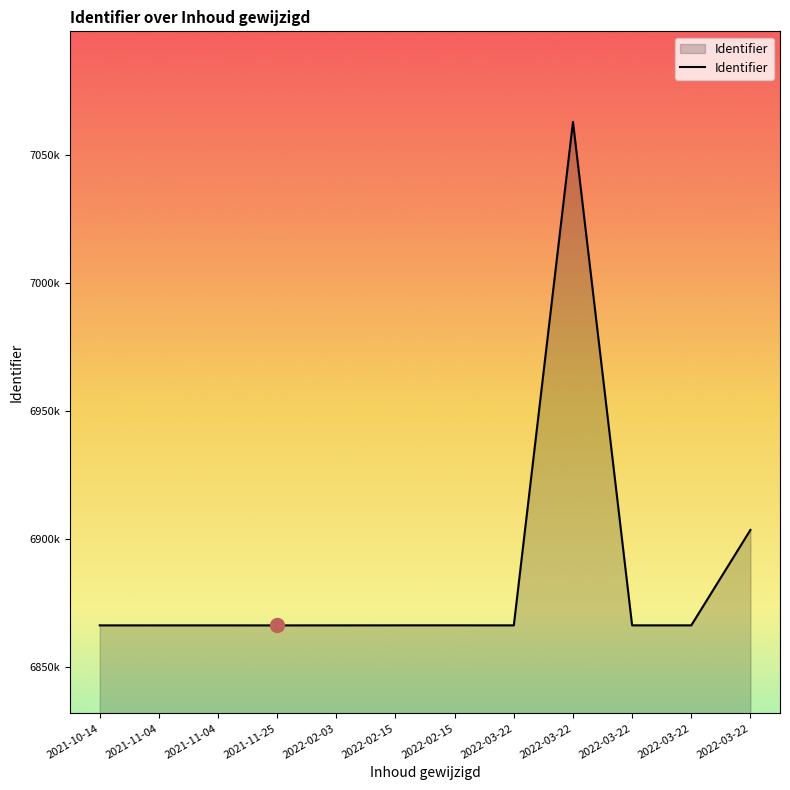

At which category does the chart reach its minimum across all series?

2021-11-25